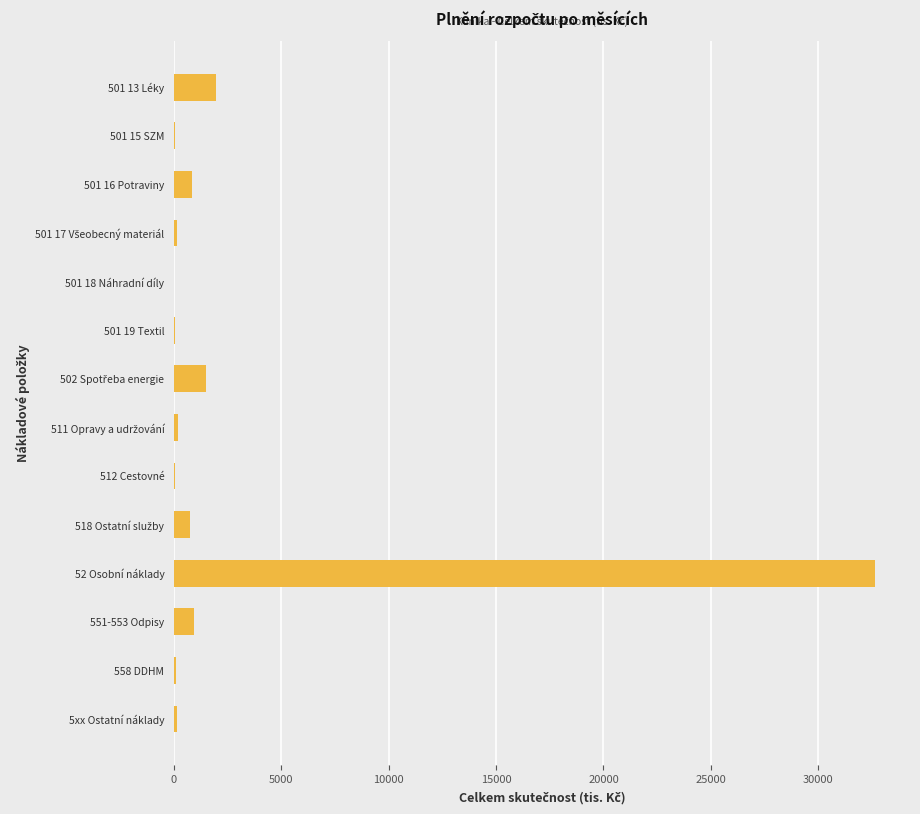

Which has a higher value, 501 16 Potraviny or 52 Osobní náklady?

52 Osobní náklady